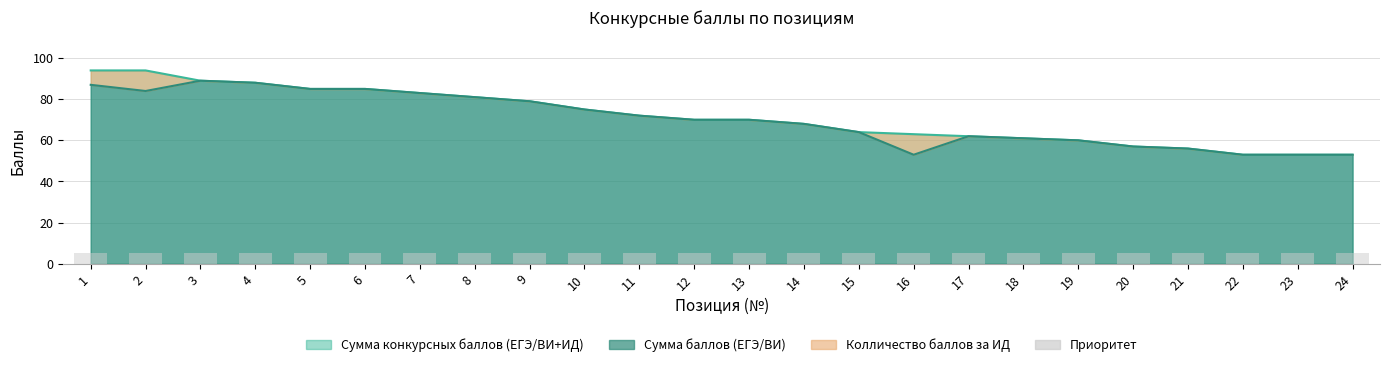

Which series has the largest total across all categories?

Сумма конкурсных баллов (ЕГЭ/ВИ+ИД)